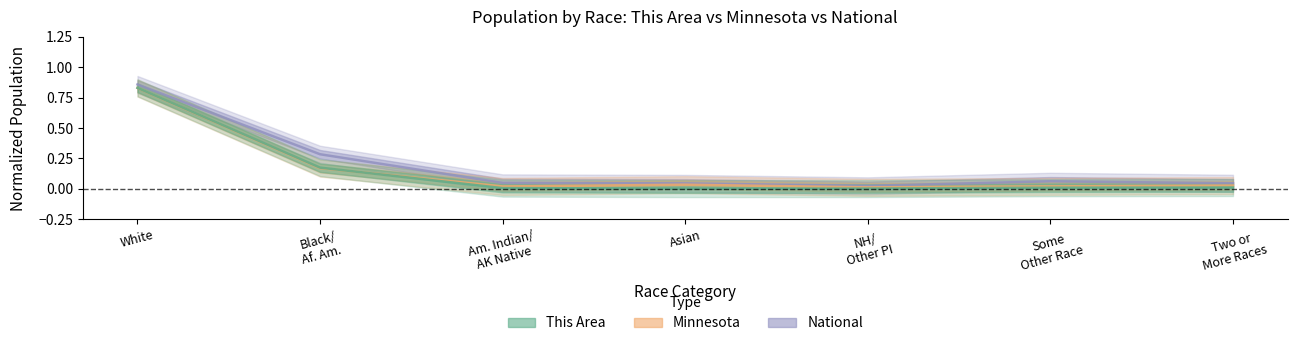

What is the label of the 3rd point from the right?

NH/ Other PI